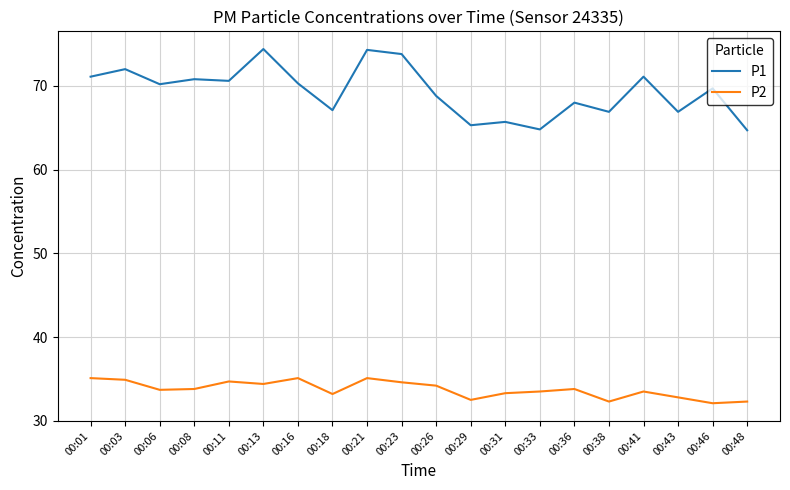

What is the lowest value of the P2 series?

32.1